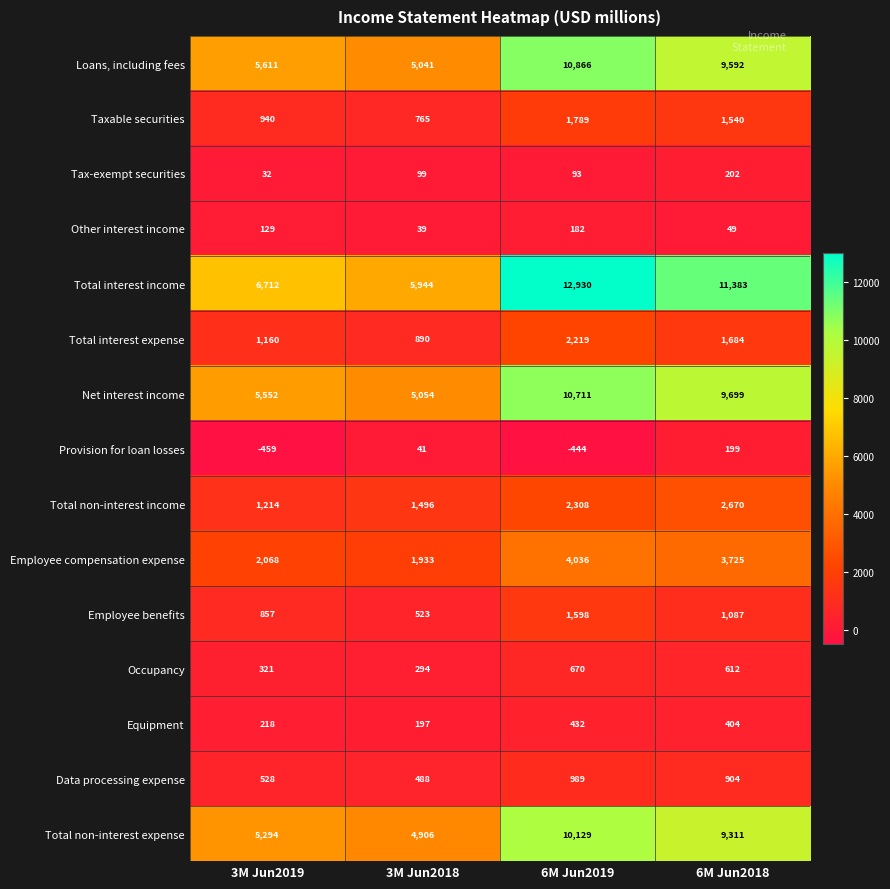

What value does the Employee compensation expense series have at 6M Jun2019?

4036